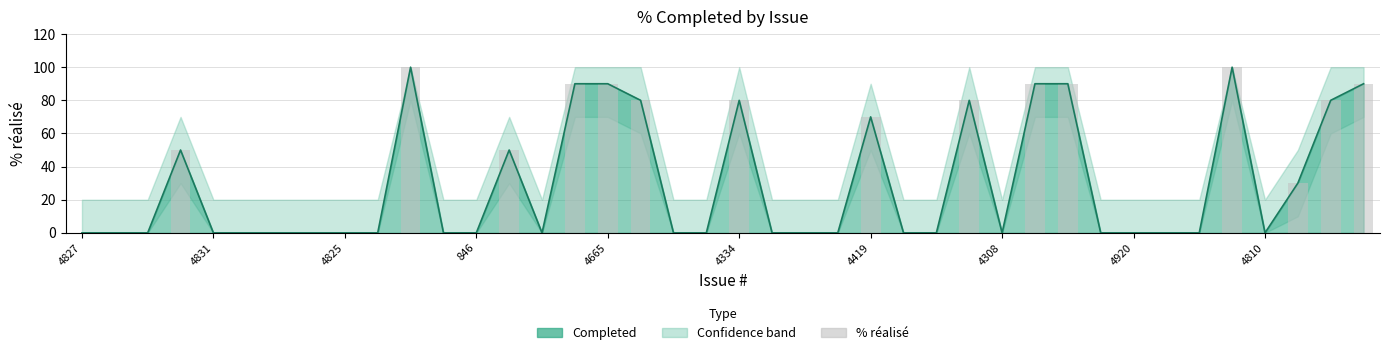

What is the label of the 1st bar from the right?

39